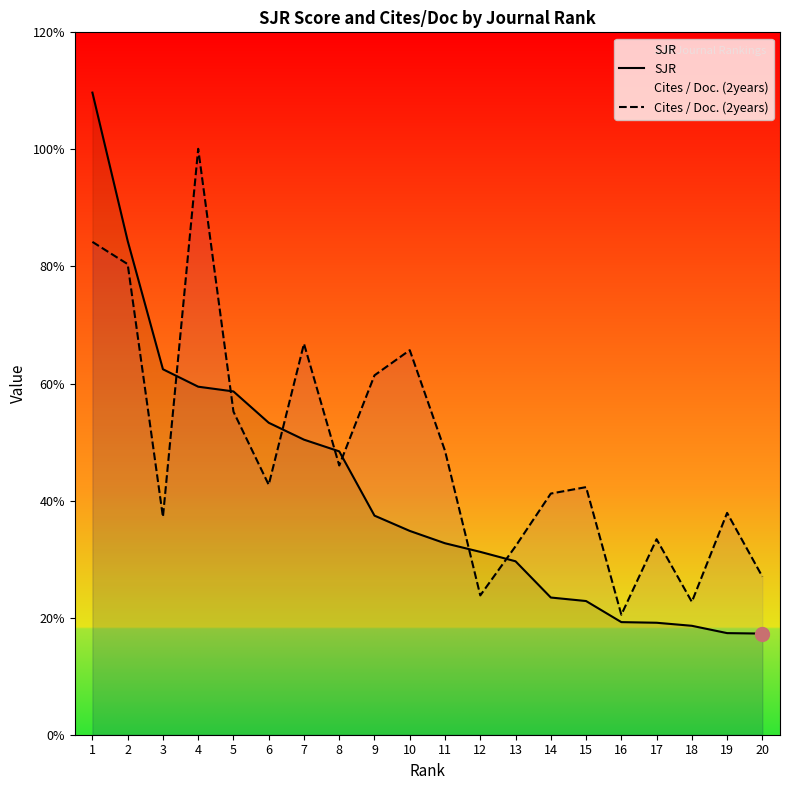

What is the approximate value of Cites / Doc. (2years) at 12?

2.4